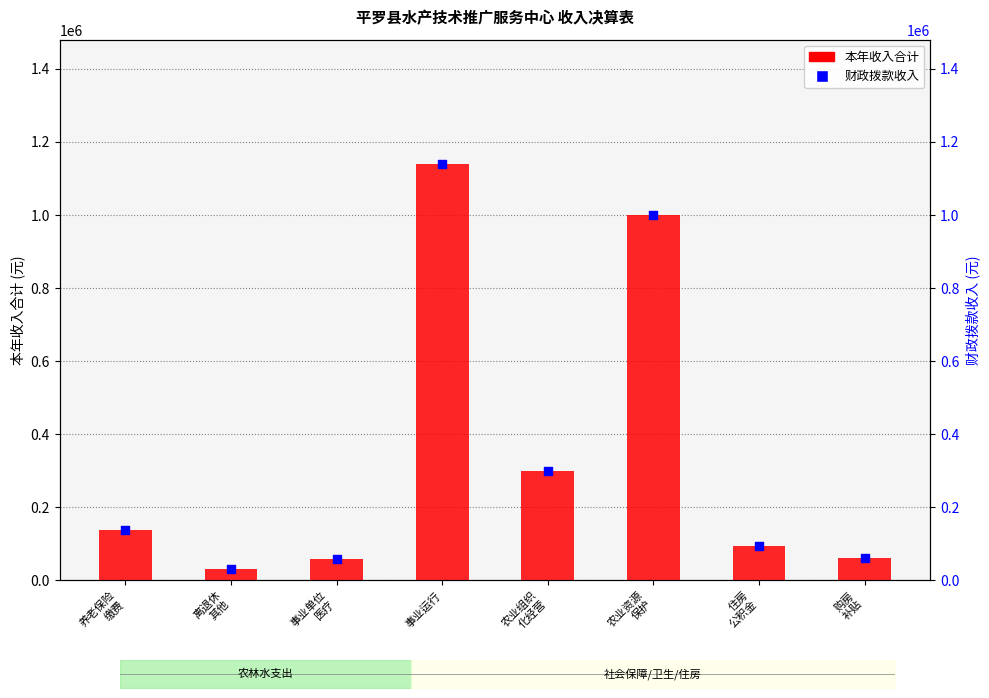

Is the value of 本年收入合计 at 农业组织
化经营 greater than the value of 财政拨款收入 at 农业组织
化经营?

No